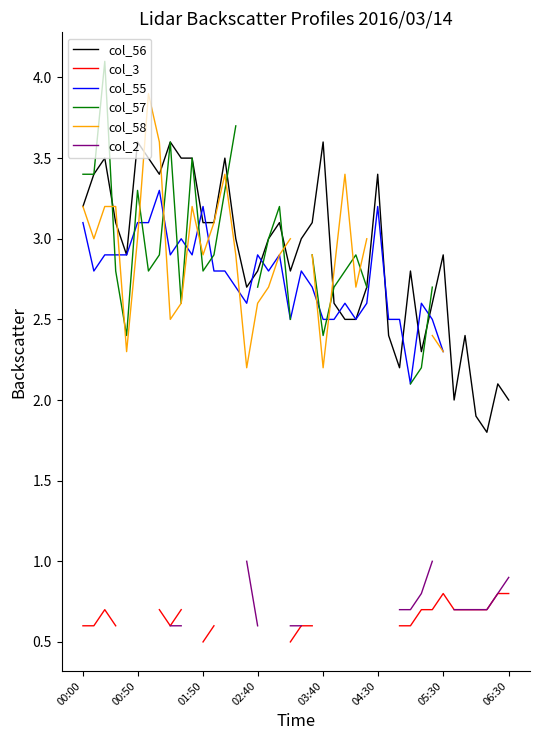

What is the highest value of the col_56 series?

3.6